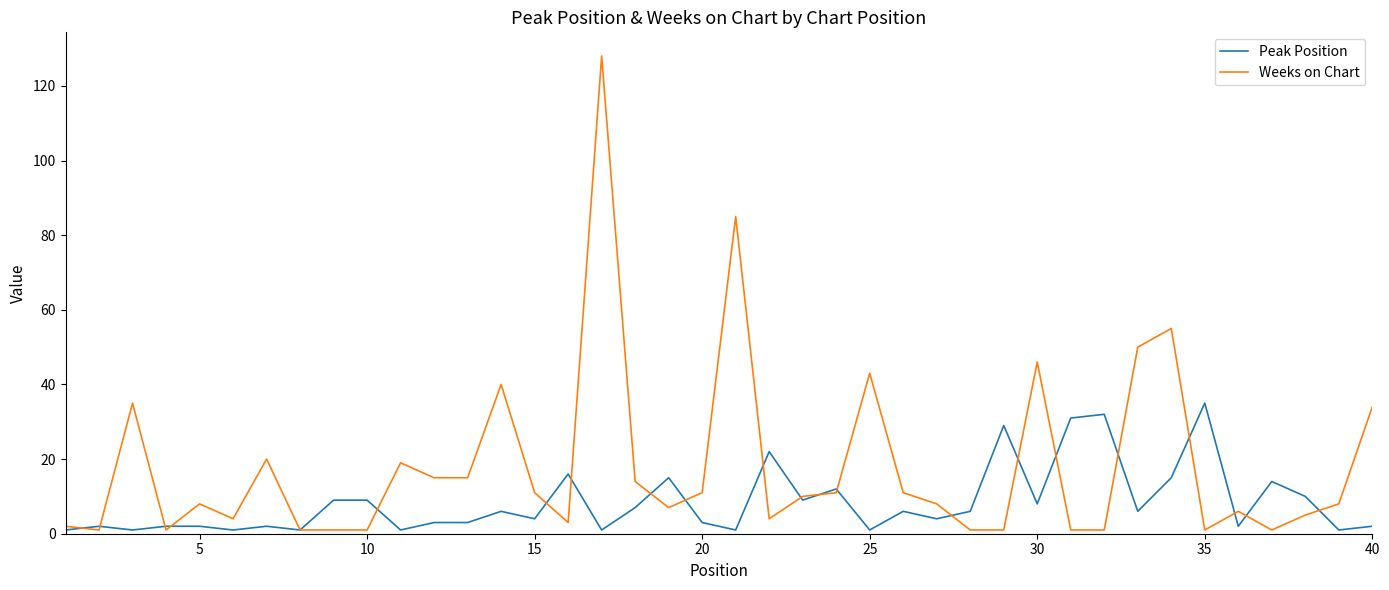

Reading left to right, transcribe all the data shown in this chart.

Peak Position: 1	2	1	2	2	1	2	1	9	9	1	3	3	6	4	16	1	7	15	3	1	22	9	12	1	6	4	6	29	8	31	32	6	15	35	2	14	10	1	2
Weeks on Chart: 2	1	35	1	8	4	20	1	1	1	19	15	15	40	11	3	128	14	7	11	85	4	10	11	43	11	8	1	1	46	1	1	50	55	1	6	1	5	8	34